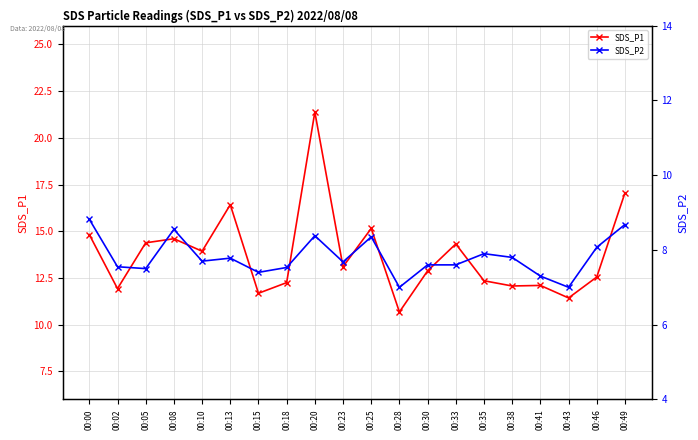

Count the number of categories in the chart.

20